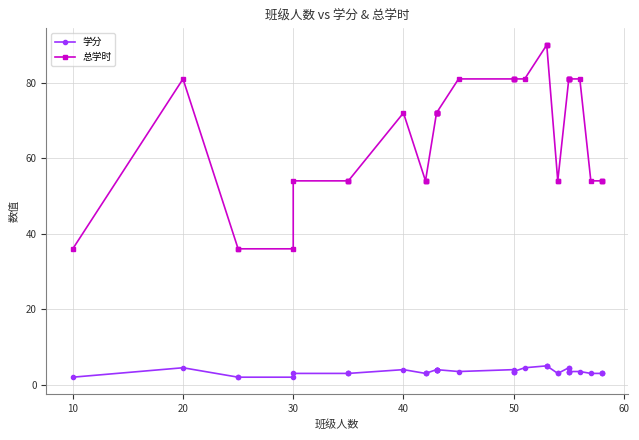

Which series has the largest total across all categories?

总学时